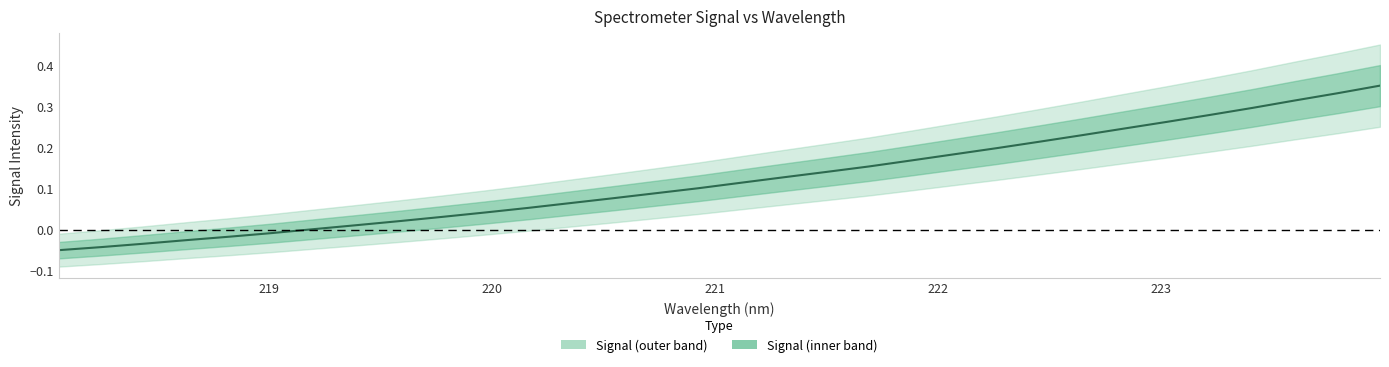

How many negative values are there?

6